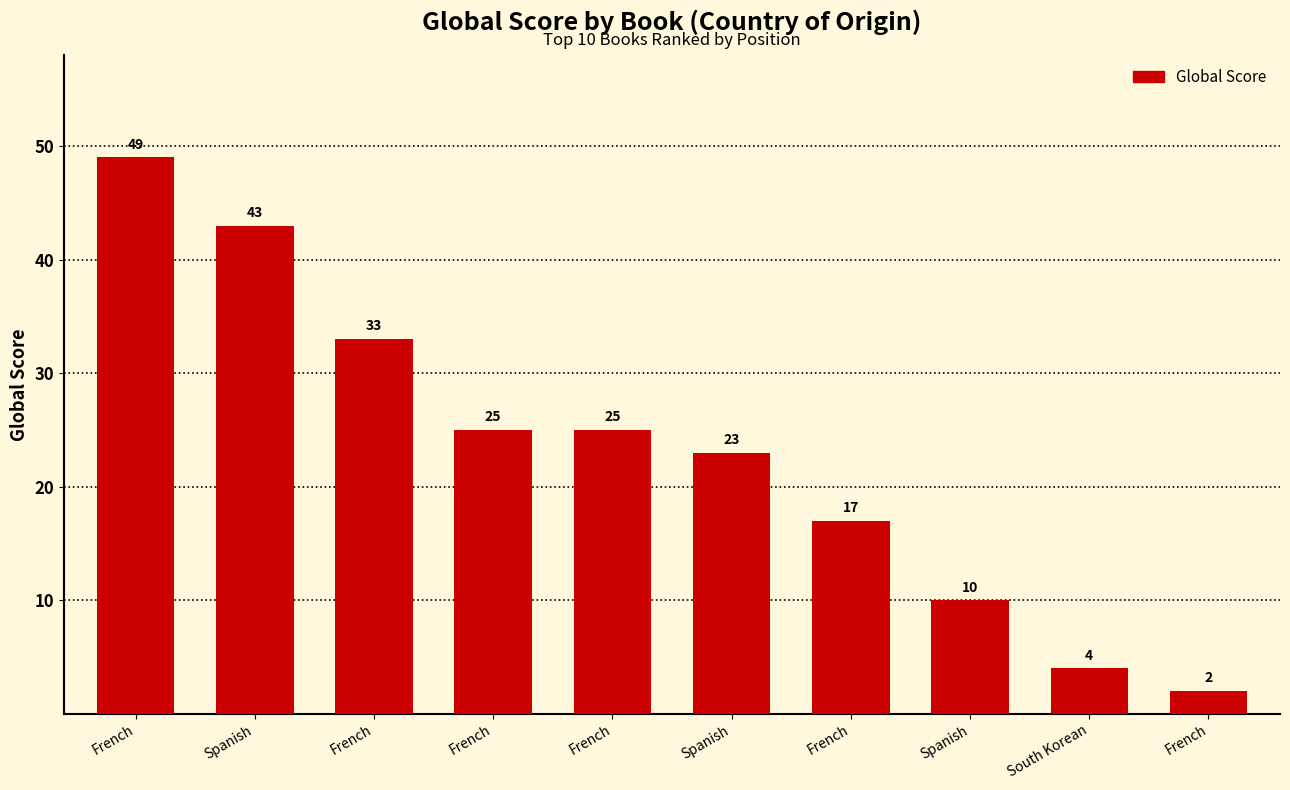

At which label is the value closest to 25?

French